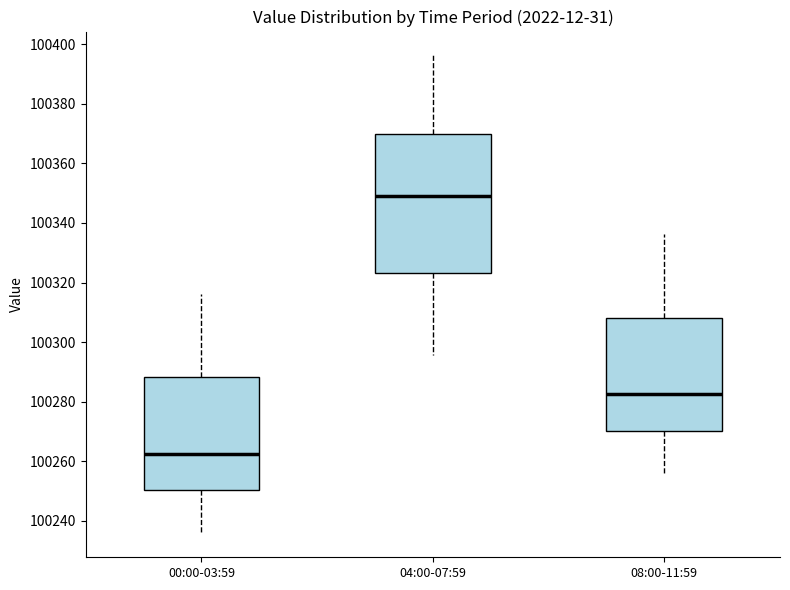

Which box has the lowest median line?

00:00-03:59